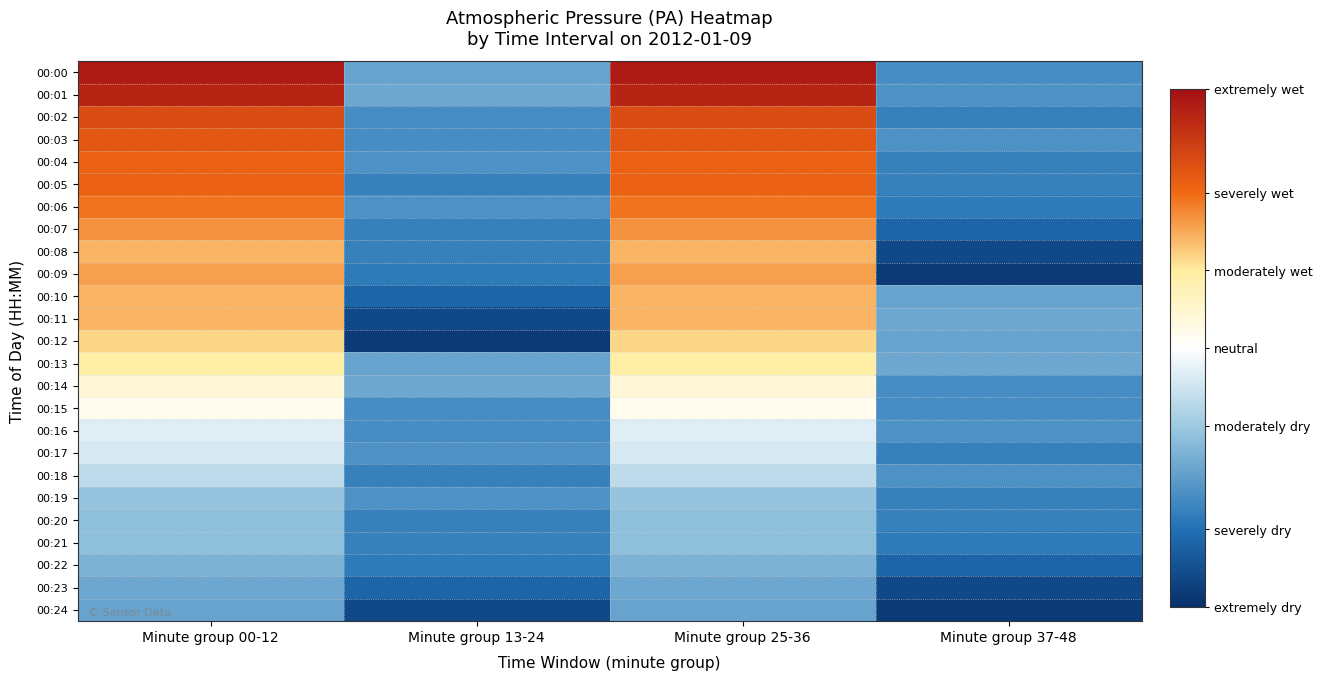

At which category is the sum across all series the highest?

Minute group 00-12